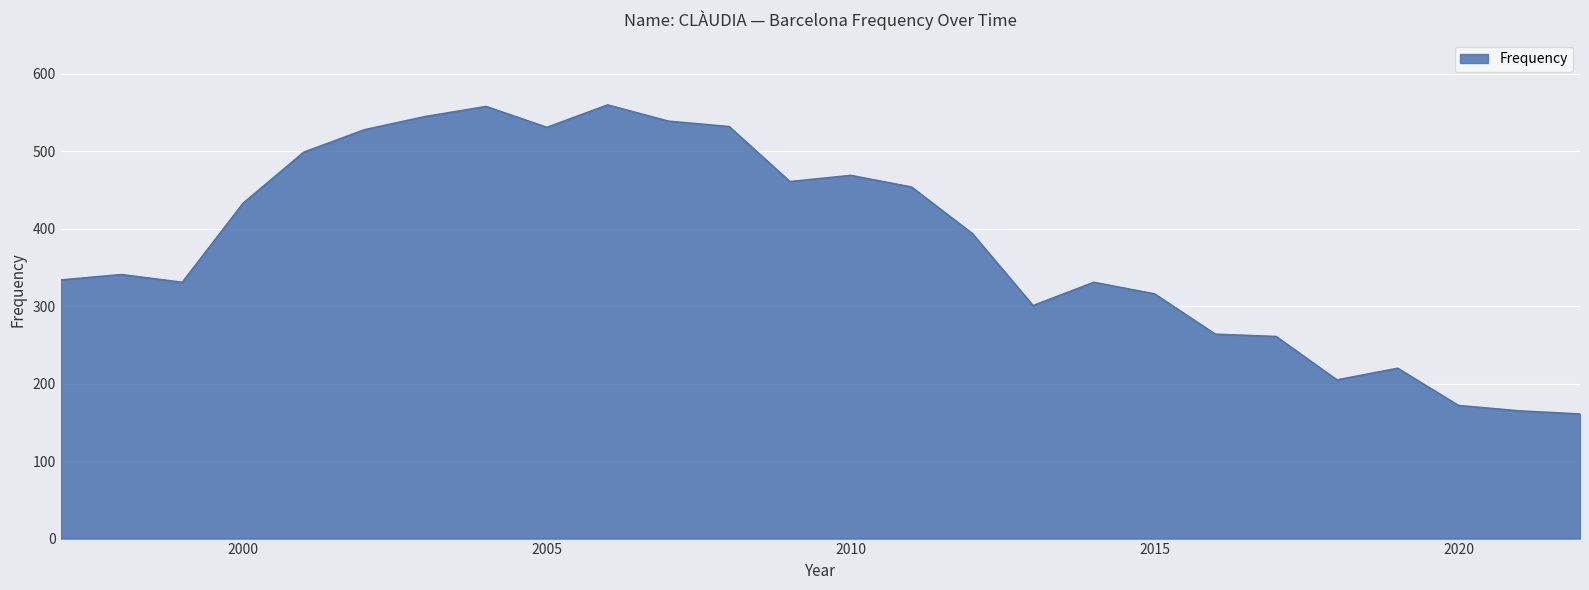

What is the smallest value displayed?

161